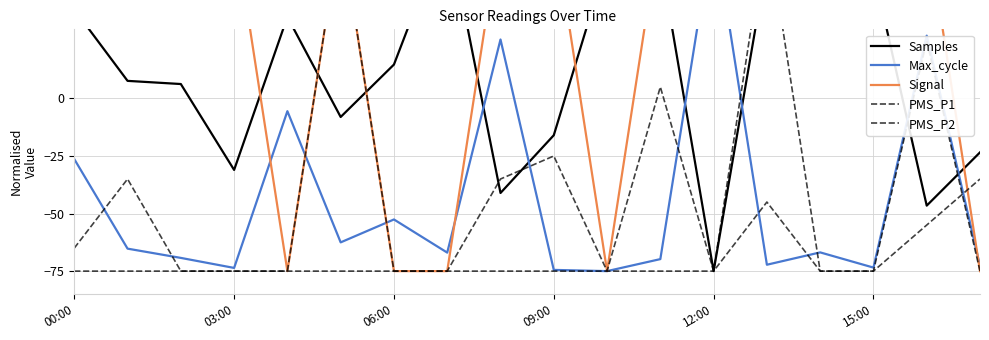

Read the Max_cycle value at 10.

-75.0